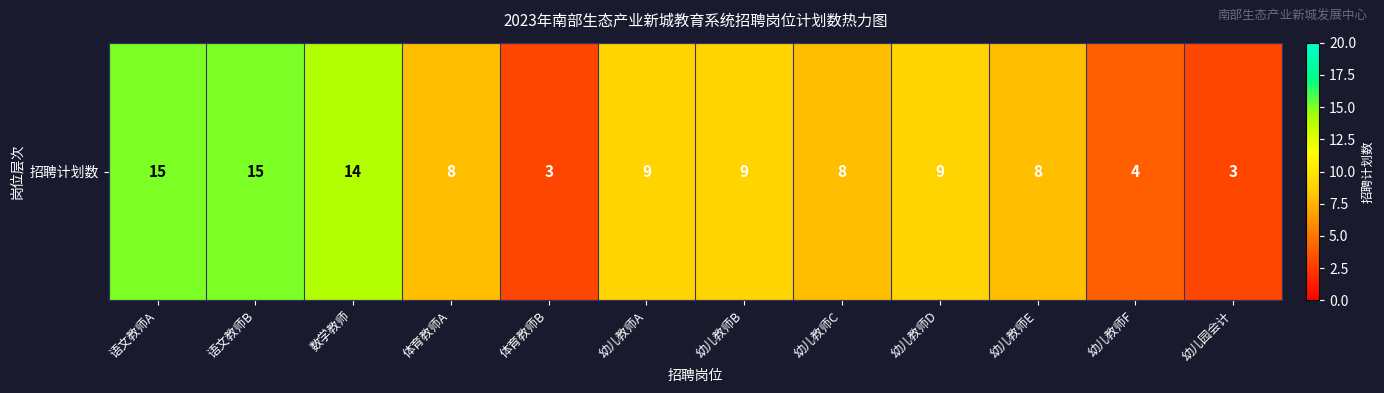

List the labels in order of value, largest first.

语文教师A, 语文教师B, 数学教师, 幼儿教师A, 幼儿教师B, 幼儿教师D, 体育教师A, 幼儿教师C, 幼儿教师E, 幼儿教师F, 体育教师B, 幼儿园会计